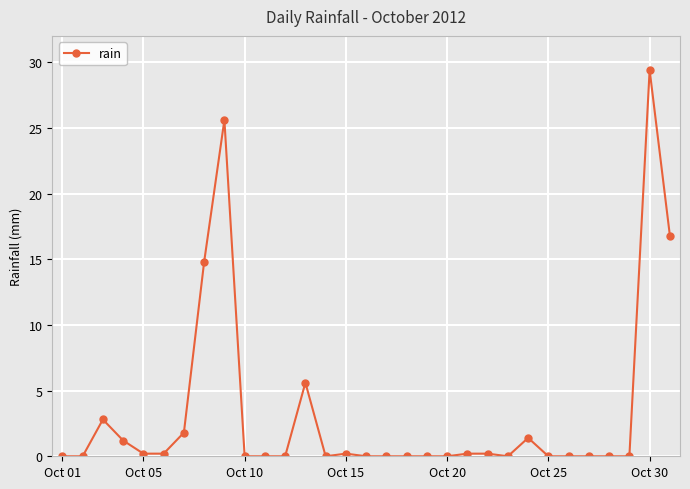

True or false: the data has more than 0 interior local peaks.

True